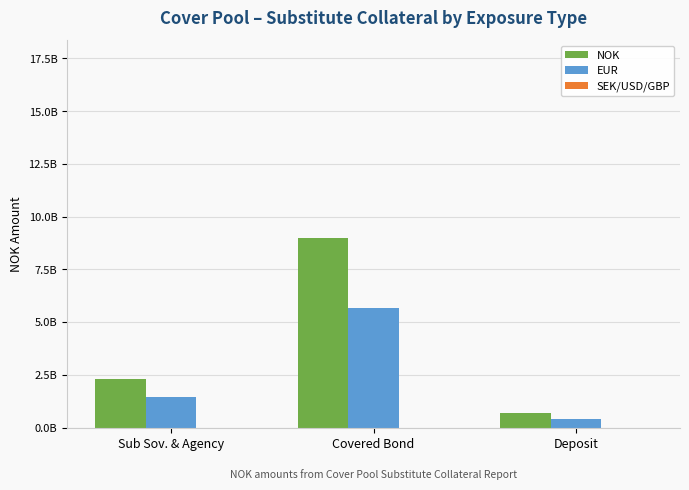

Which series has the largest range (max minus min)?

NOK